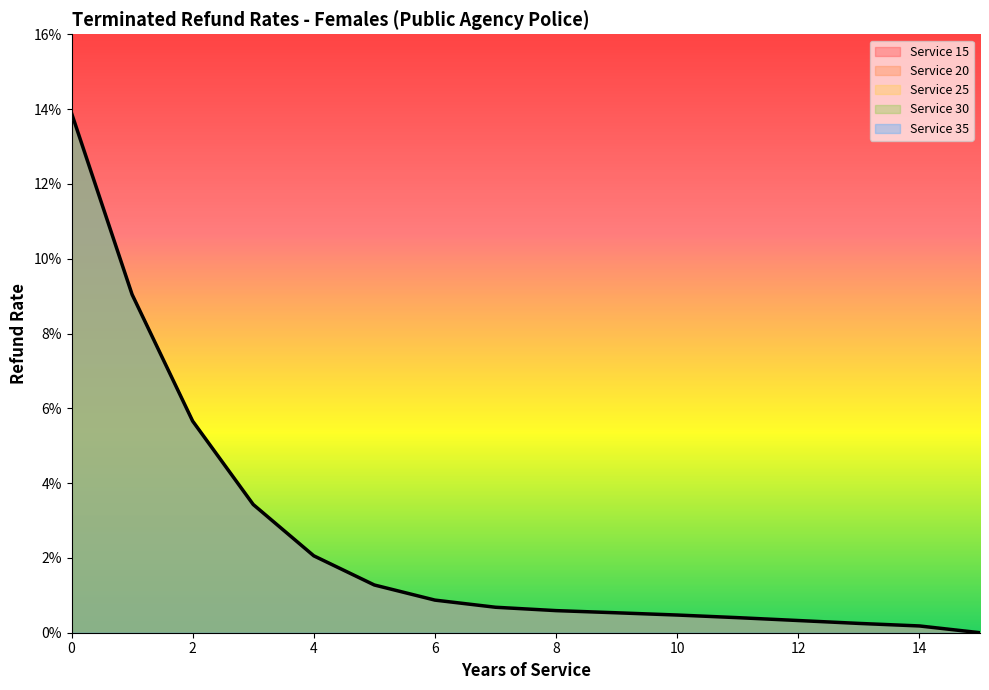

How many values in Service 15 are above zero?

15